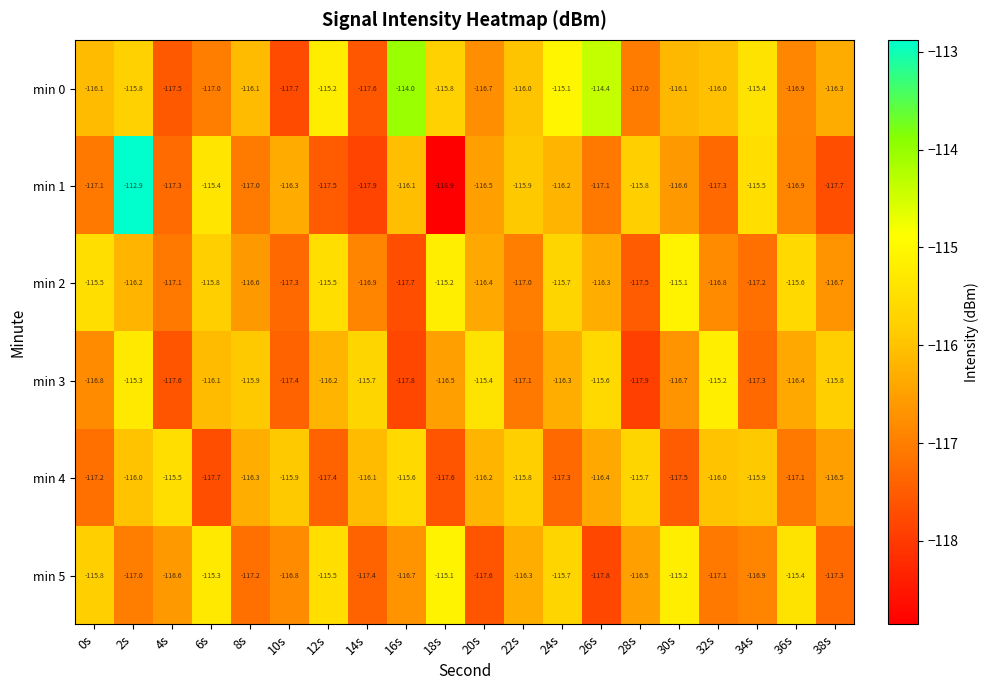

What is the spread (max minus min) of values at 32s?

2.1